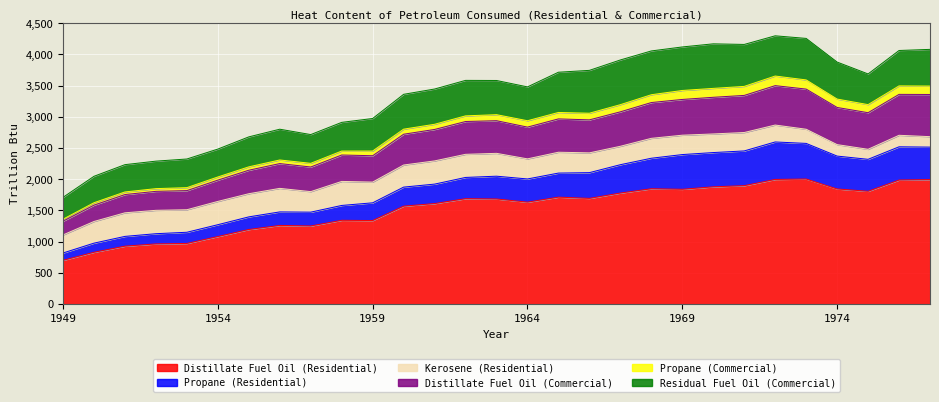

What is the sum of all Propane (Residential) values?

10478.9